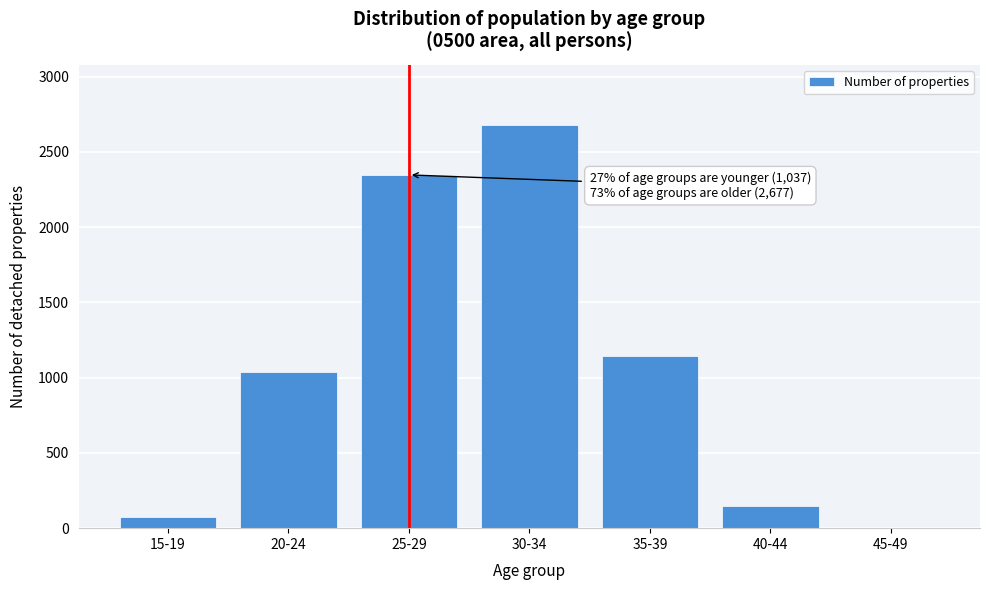

Reading right to left, list all the values displayed in this chart.

45-49=2	40-44=144	35-39=1141	30-34=2677	25-29=2347	20-24=1037	15-19=73